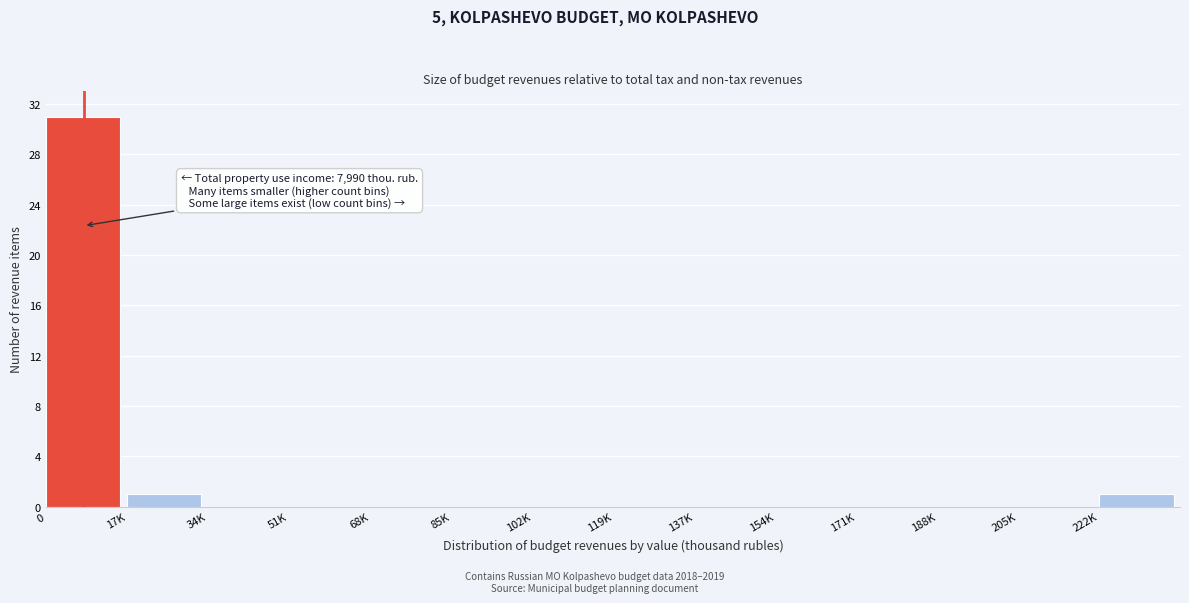

Reading left to right, extract all data points from this chart.

0=31	17K=1	34K=0	51K=0	68K=0	85K=0	102K=0	119K=0	137K=0	154K=0	171K=0	188K=0	205K=0	222K=1